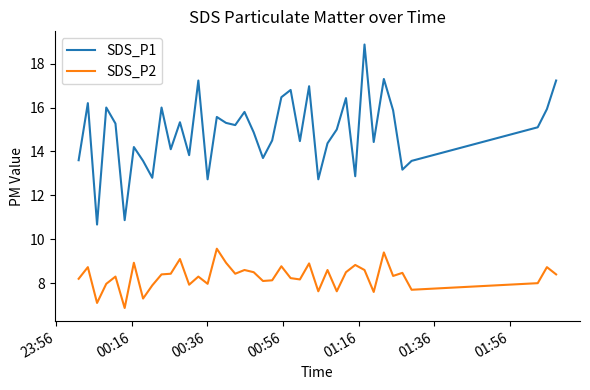

Which series has the largest total across all categories?

SDS_P1